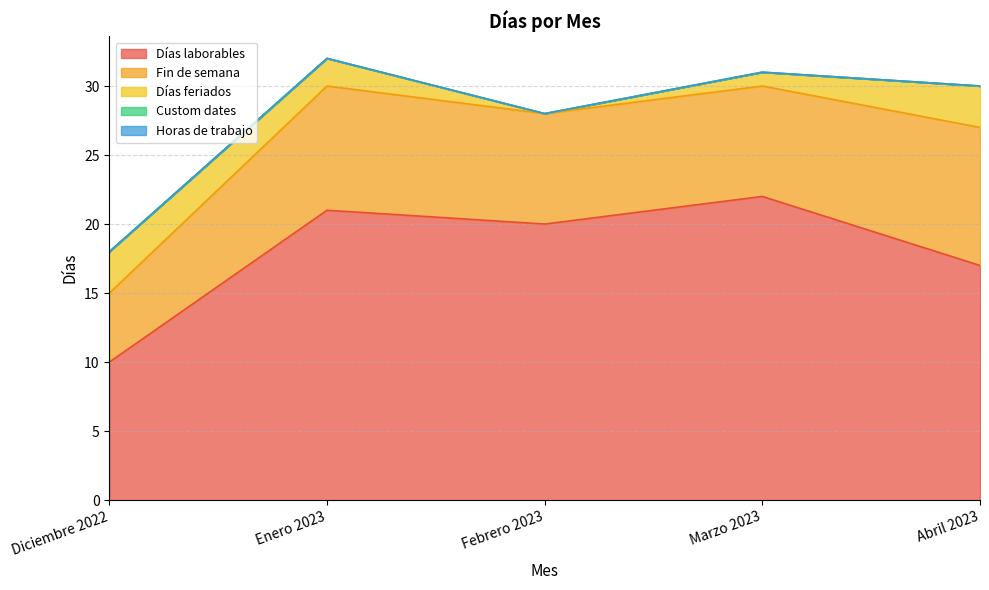

Rank the series at Abril 2023 from highest to lowest value.

Días laborables, Fin de semana, Días feriados, Custom dates, Horas de trabajo